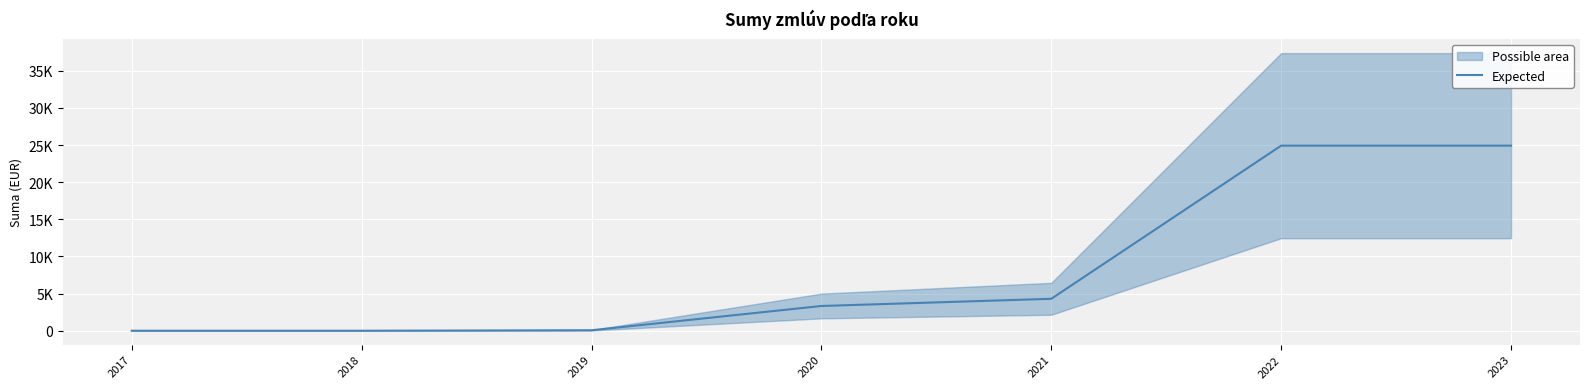

List the labels in order of value, largest first.

2022, 2023, 2021, 2020, 2019, 2017, 2018